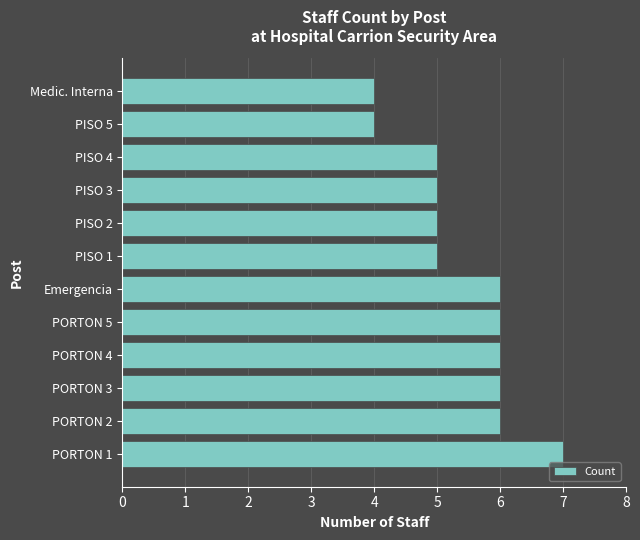

What is the sum of all values?

65